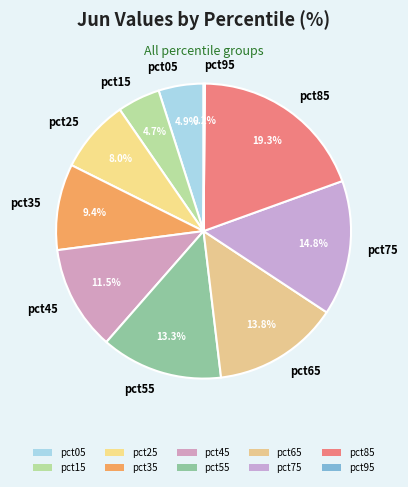

Does pct65 account for over 50% of the chart?

No